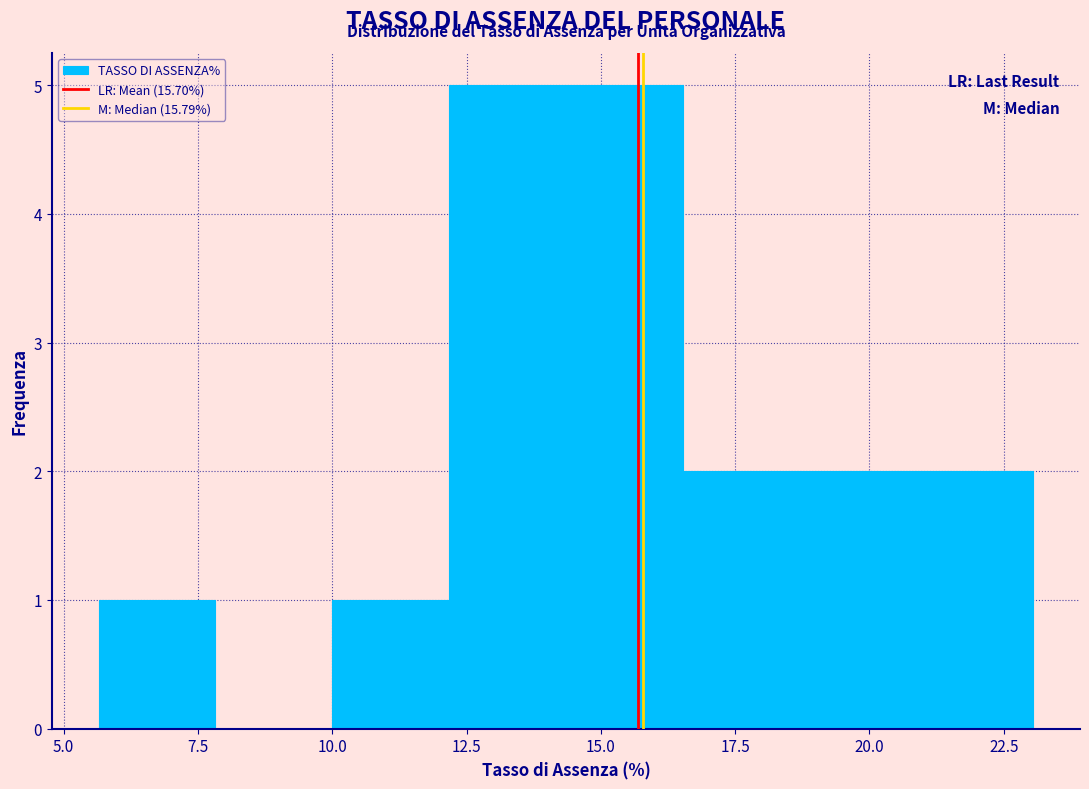

Reading left to right, transcribe this chart: for each bar, give the range it covers on the x-axis and its height. Neither the bar edges nor the heights are printed on the chart, so give them approximately, as read against the axes.

5.5 to 8.0: 1
8.0 to 10.0: 0
10.0 to 12.0: 1
12.0 to 14.5: 5
14.5 to 16.5: 5
16.5 to 18.5: 2
18.5 to 21.0: 2
21.0 to 23.0: 2